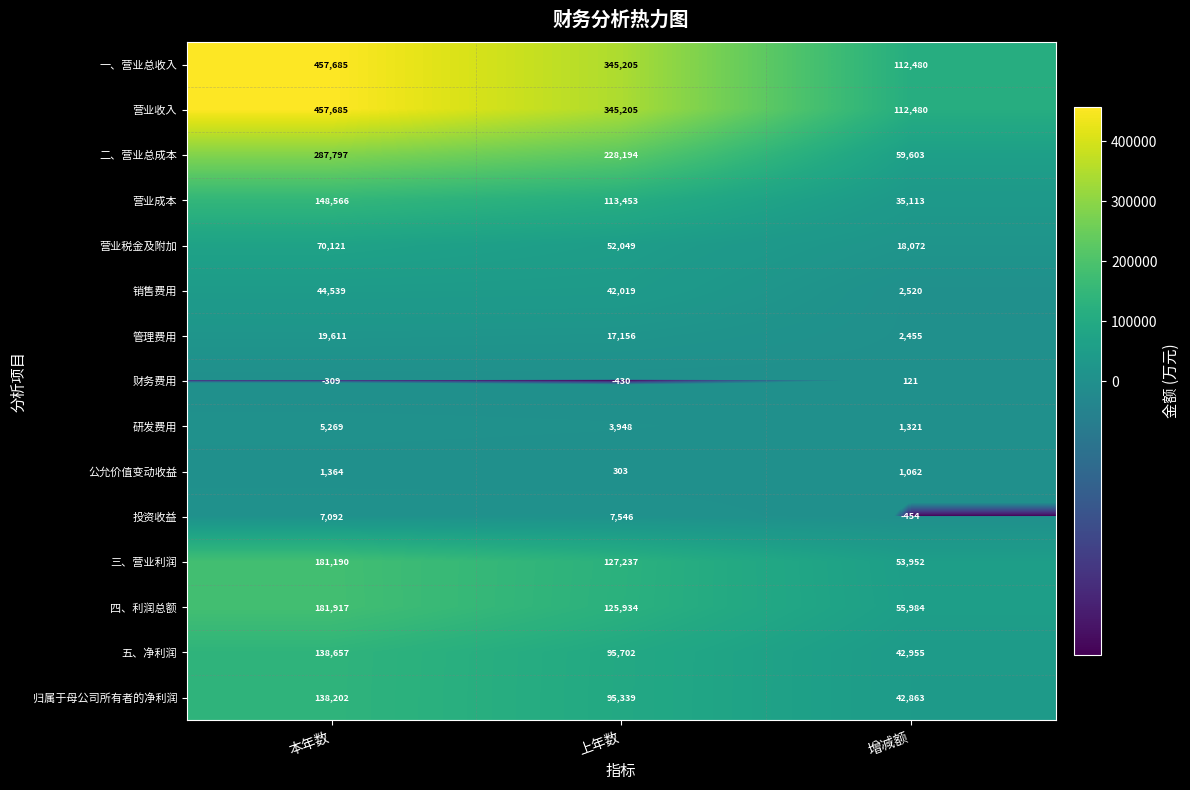

What is the average value of the 五、净利润 series?

92438